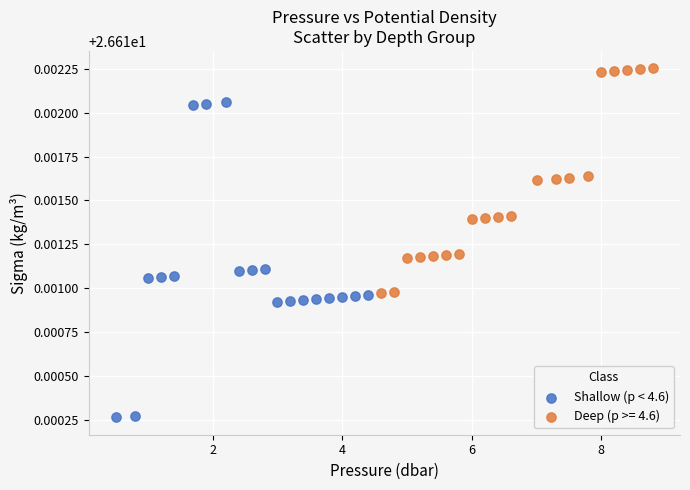

Which series contains the highest Y value?

Deep (p >= 4.6)